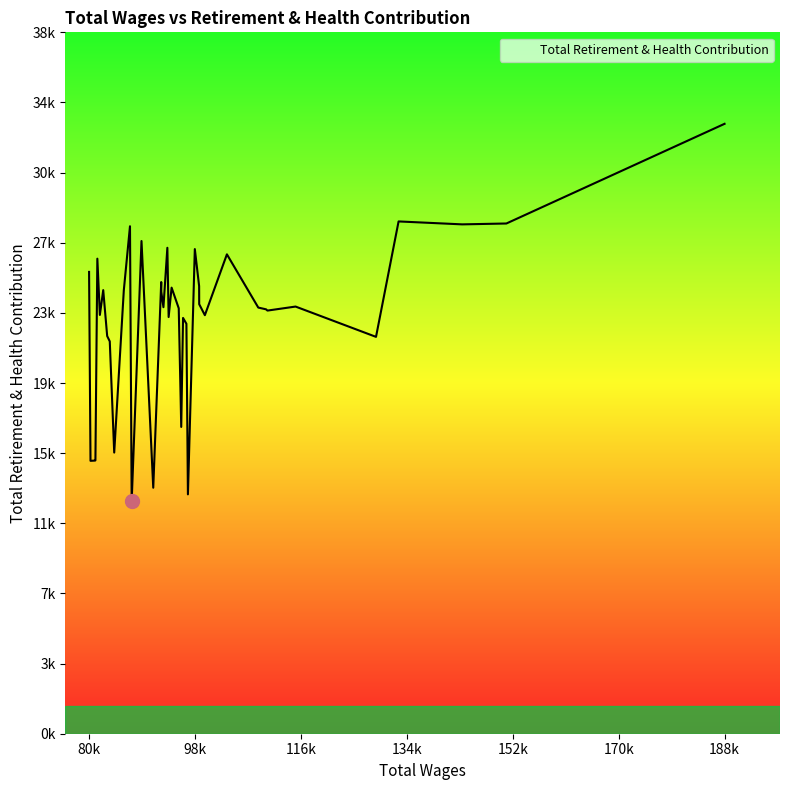

List the labels in order of value, smallest first.

87718, 97280, 91387, 80720, 81518, 81555, 84751, 96144, 83996, 129255, 83554, 97023, 96452, 94002, 100160, 82313, 110802, 110564, 95720, 109242, 93118, 115577, 99198, 92751, 86383, 82883, 94506, 99185, 92741, 80477, 81883, 103908, 98454, 93785, 89389, 87432, 143904, 151416, 133092, 188505